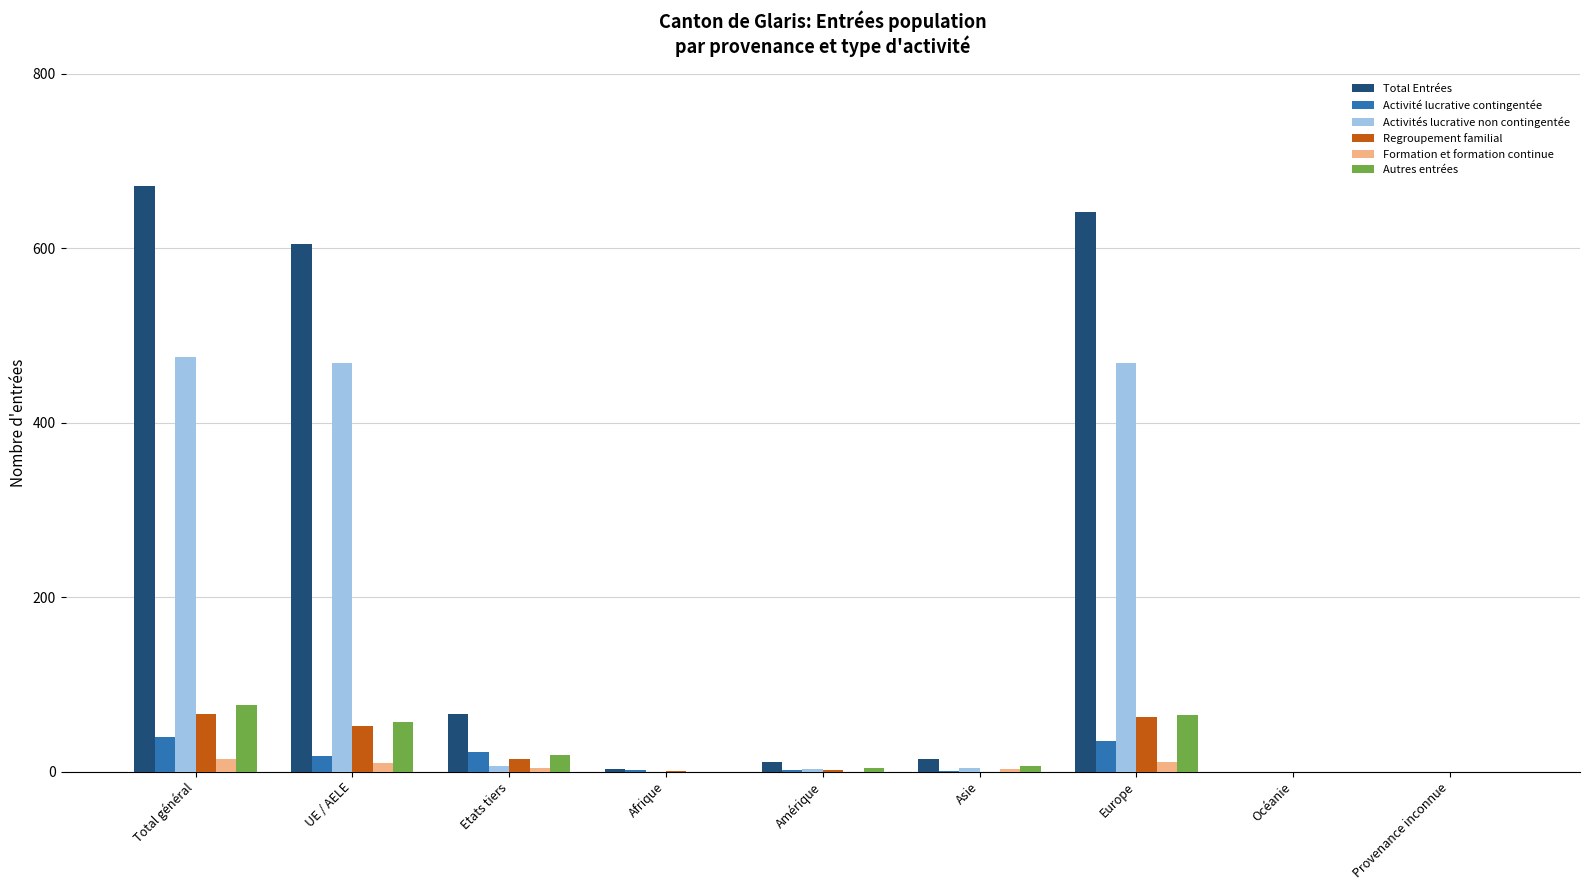

Which label corresponds to the largest value in the chart?

Total général